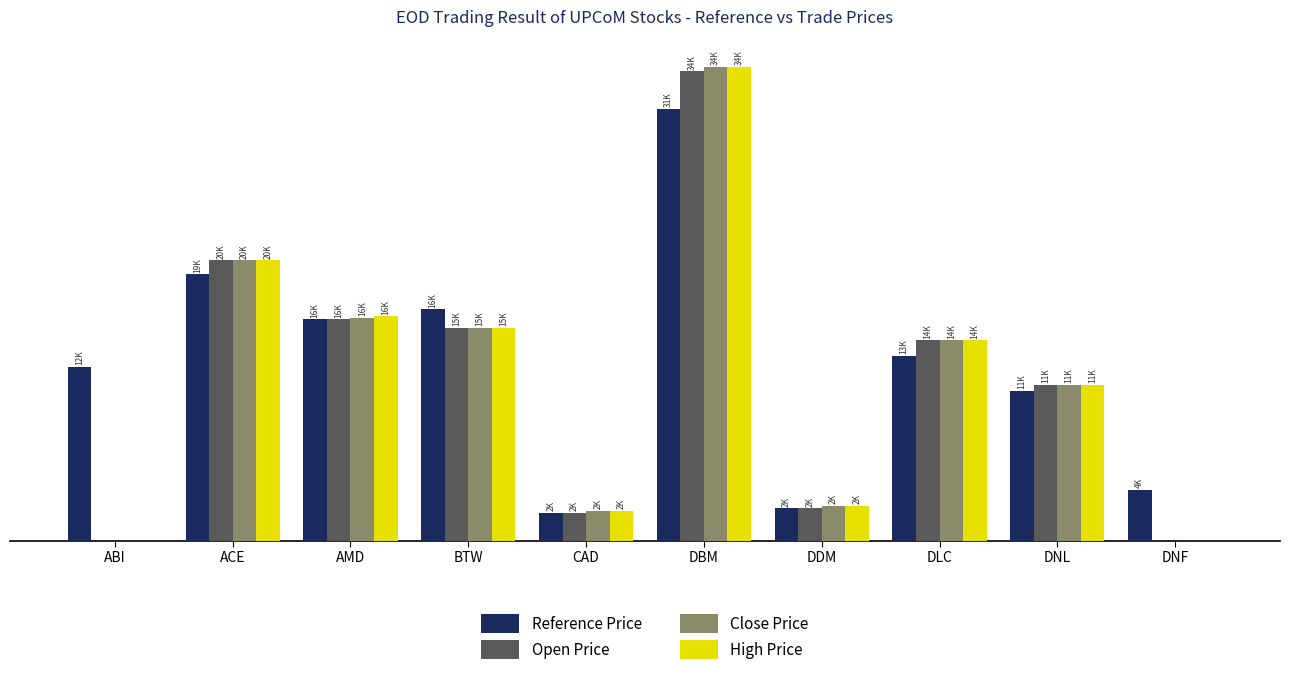

How many distinct data groups are displayed?

4